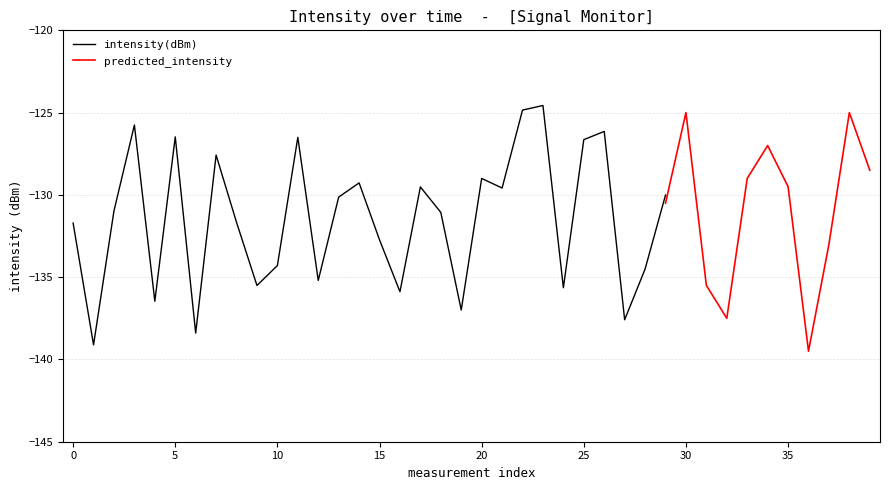

What is the difference between the intensity(dBm) values at 10 and 8?

2.6